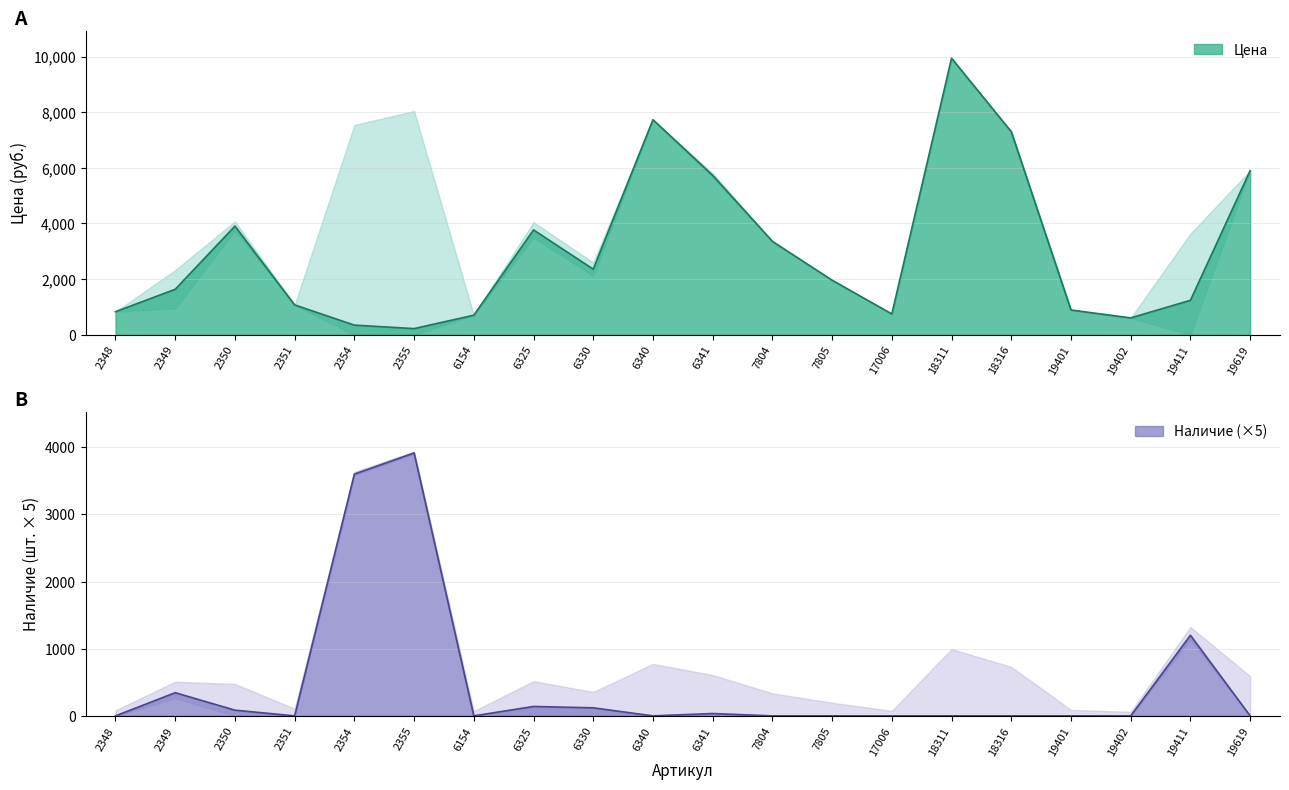

Rank the categories by Цена value from highest to lowest.

18311, 6340, 18316, 19619, 6341, 2350, 6325, 7804, 6330, 7805, 2349, 19411, 2351, 19401, 2348, 17006, 6154, 19402, 2354, 2355